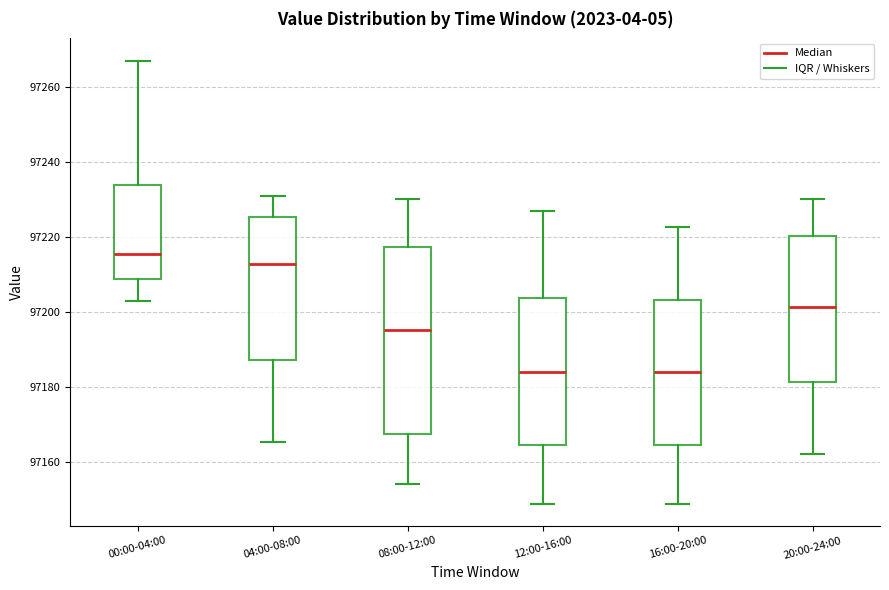

Reading left to right, read every box against the y-axis: the position of its median line, the range the box covers, and the ends of its whiskers. The values are not printed on the chart, so give them approximately, as read against the axis.

00:00-04:00: median 97216, box 97208 to 97234, whiskers 97202 to 97266
04:00-08:00: median 97212, box 97188 to 97226, whiskers 97166 to 97230
08:00-12:00: median 97196, box 97168 to 97218, whiskers 97154 to 97230
12:00-16:00: median 97184, box 97164 to 97204, whiskers 97148 to 97226
16:00-20:00: median 97184, box 97164 to 97204, whiskers 97148 to 97222
20:00-24:00: median 97202, box 97182 to 97220, whiskers 97162 to 97230